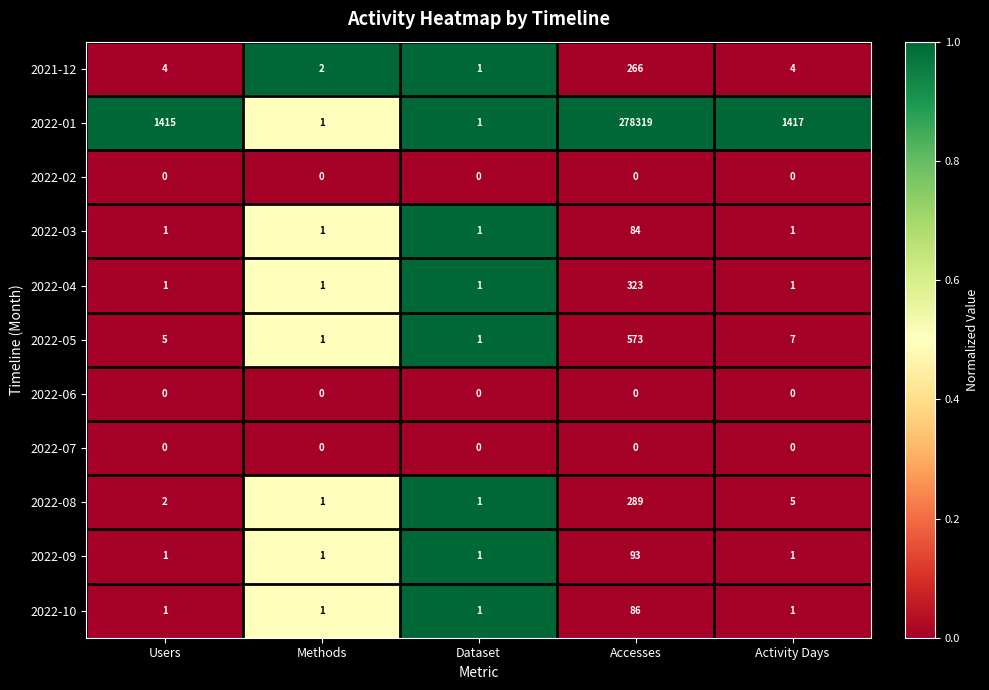

At how many categories does at least one series exceed 0?

5